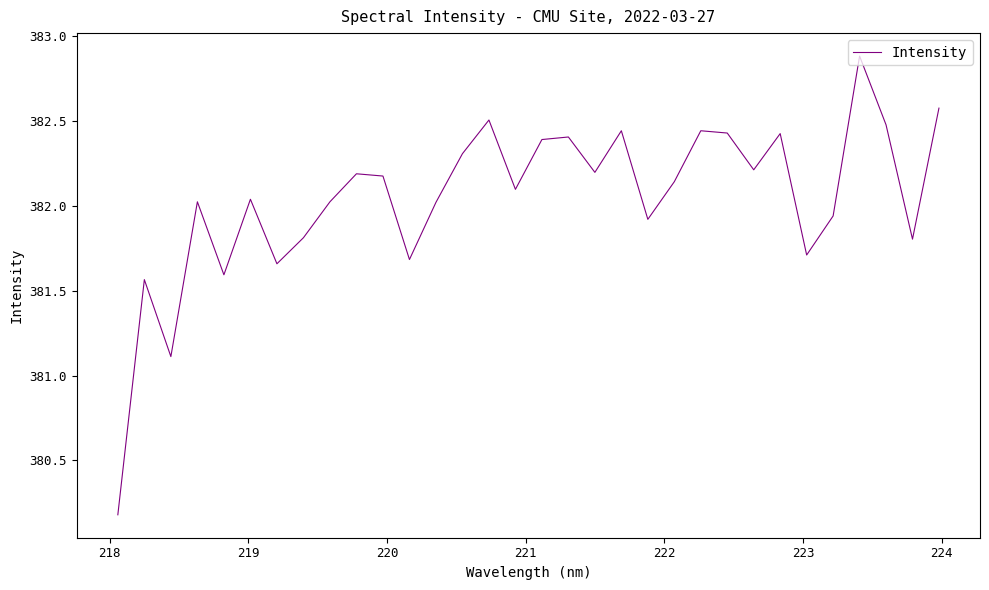

What is the maximum value shown in the chart?

382.9